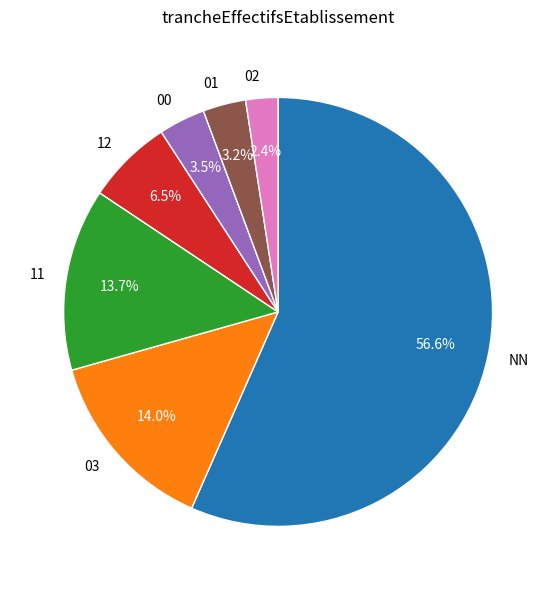

How many slices are in this pie chart?

7